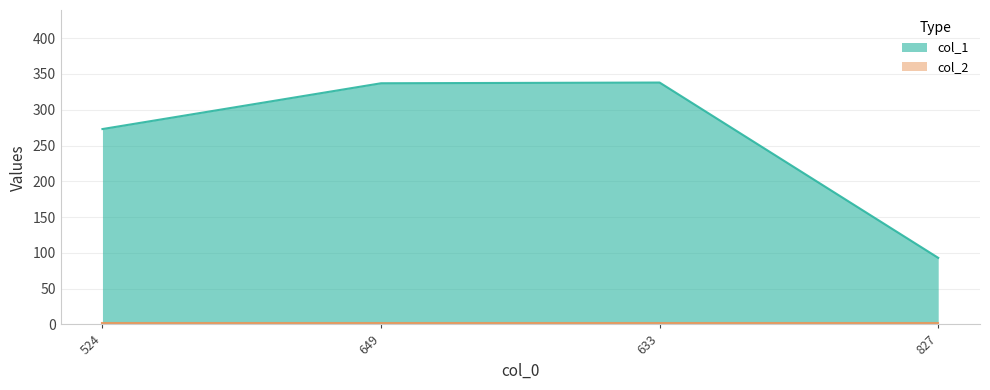

At which category does the data reach its first local peak?

633